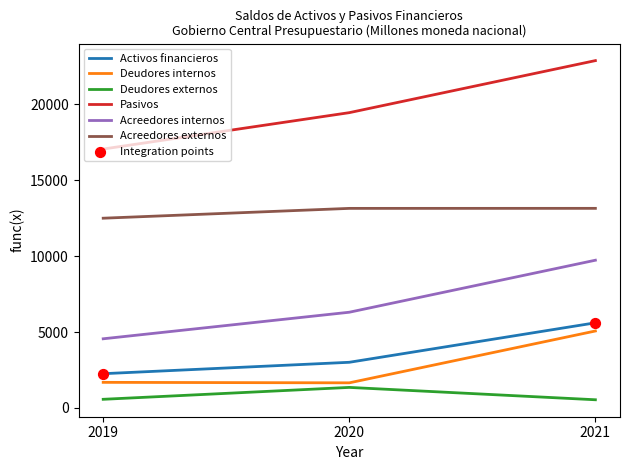

At how many categories does at least one series exceed 18477?

2